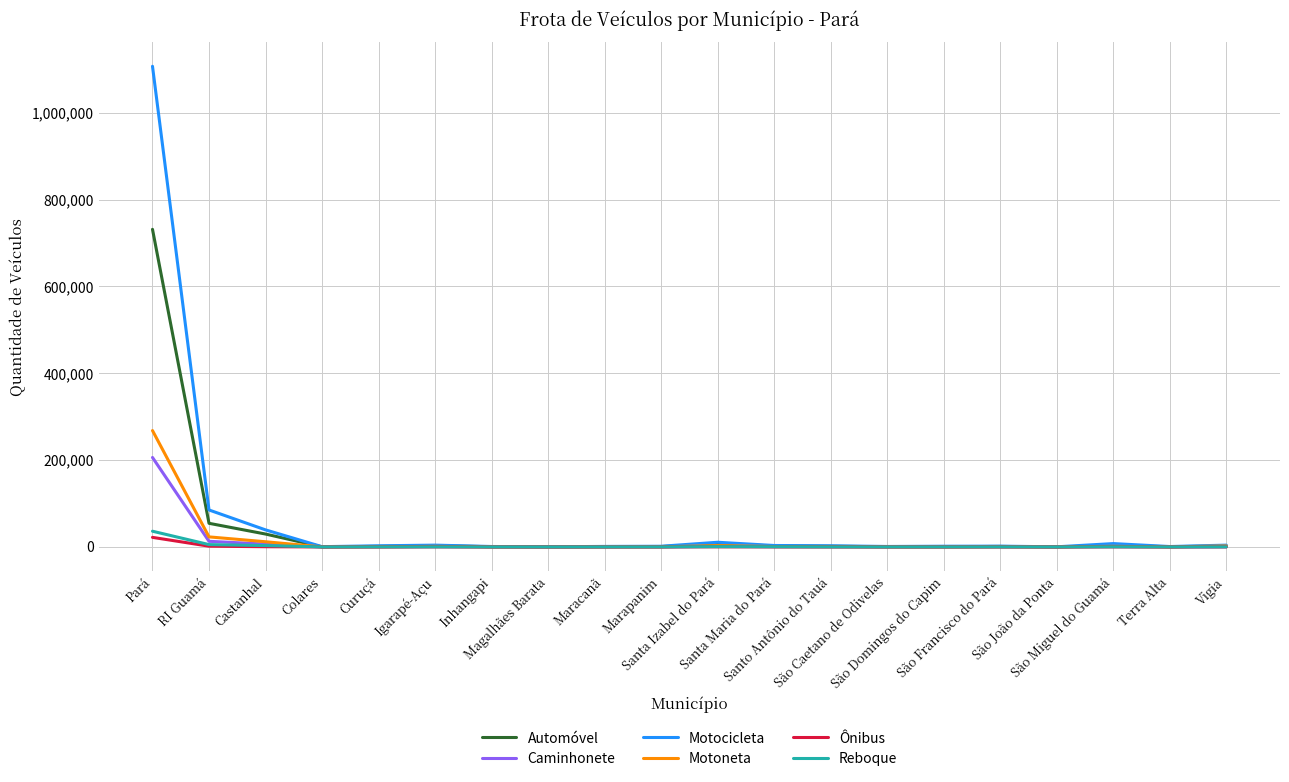

Which series has the largest range (max minus min)?

Motocicleta